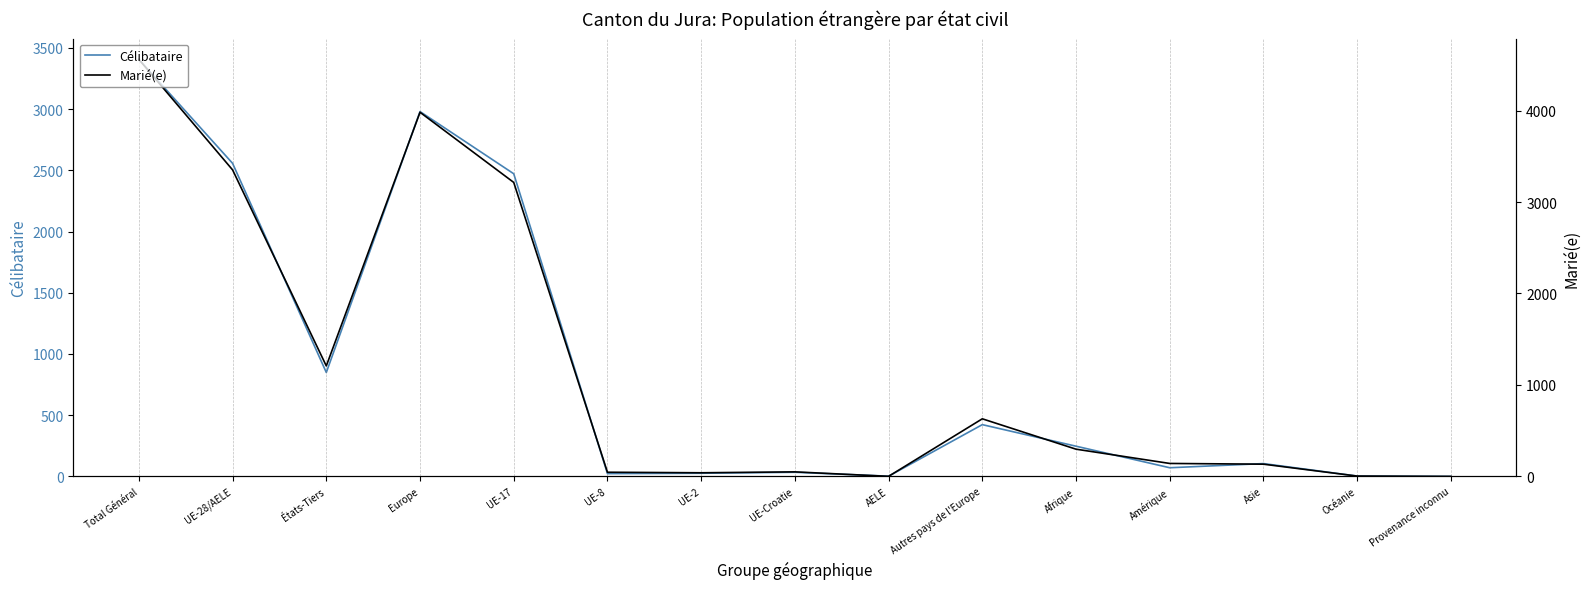

What is the difference between the maximum and minimum values in the Célibataire series?

3406